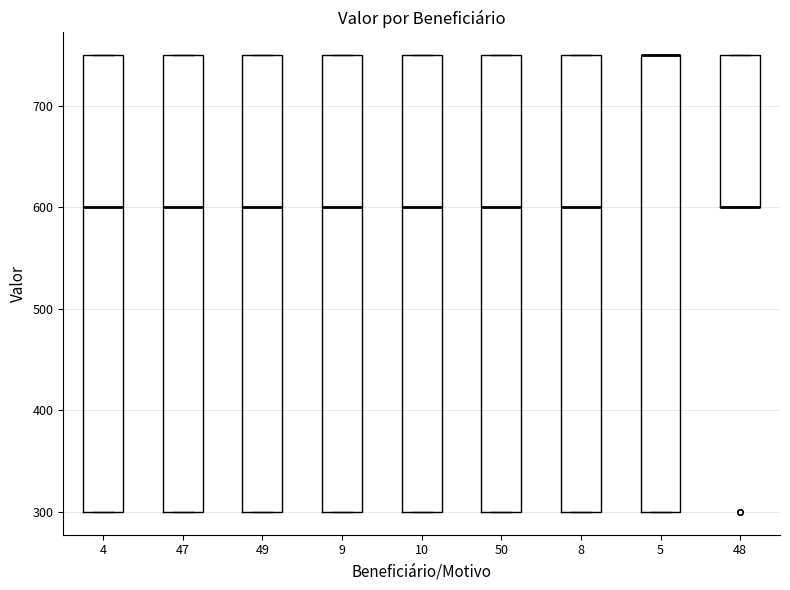

Reading left to right, read every box against the y-axis: the position of its median line, the range the box covers, and the ends of its whiskers. The values are not printed on the chart, so give them approximately, as read against the axis.

4: median 600, box 300 to 750, whiskers 300 to 750
47: median 600, box 300 to 750, whiskers 300 to 750
49: median 600, box 300 to 750, whiskers 300 to 750
9: median 600, box 300 to 750, whiskers 300 to 750
10: median 600, box 300 to 750, whiskers 300 to 750
50: median 600, box 300 to 750, whiskers 300 to 750
8: median 600, box 300 to 750, whiskers 300 to 750
5: median 750 (drawn on the box's upper edge), box 300 to 750, whiskers 300 to 750
48: median 600 (drawn on the box's lower edge), box 600 to 750, whiskers 600 to 750